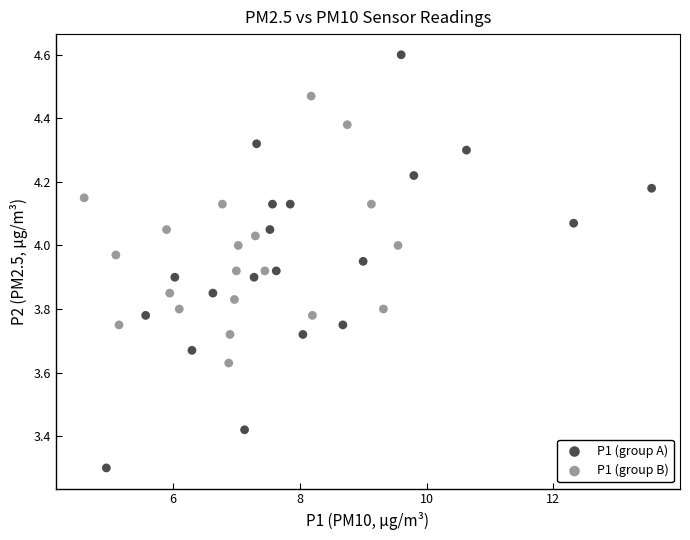

Which series has the largest Y range (max minus min)?

P1 (group A)